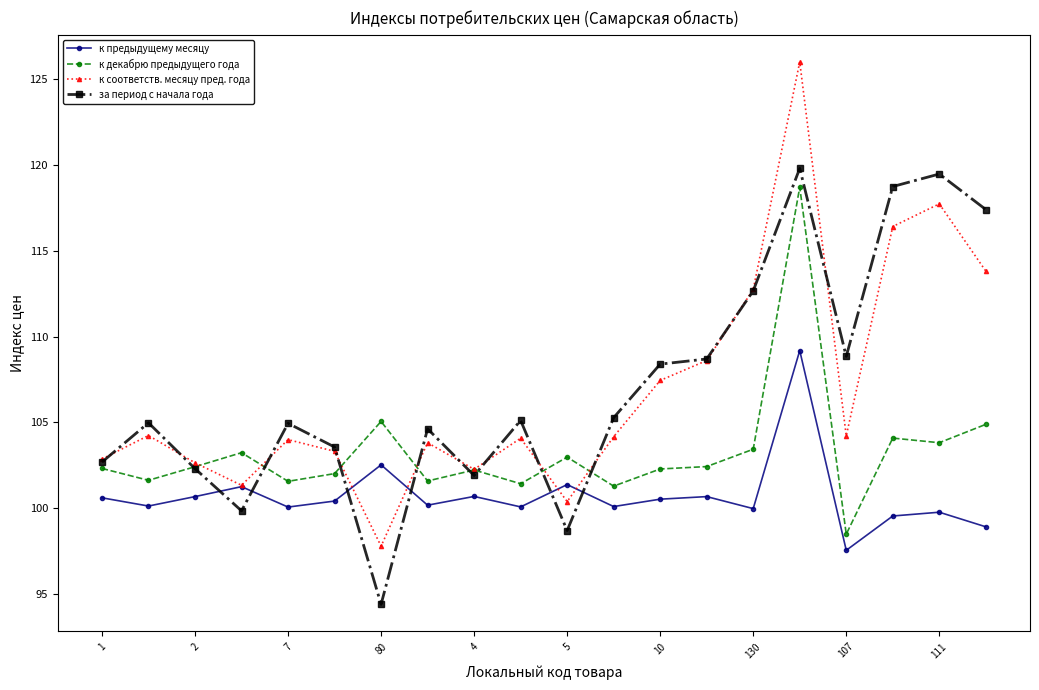

How many categories are shown in the chart?

20